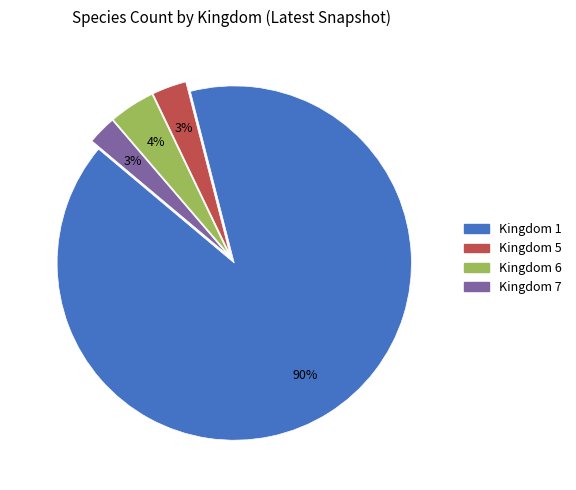

Between Kingdom 1 and Kingdom 5, which is larger?

Kingdom 1